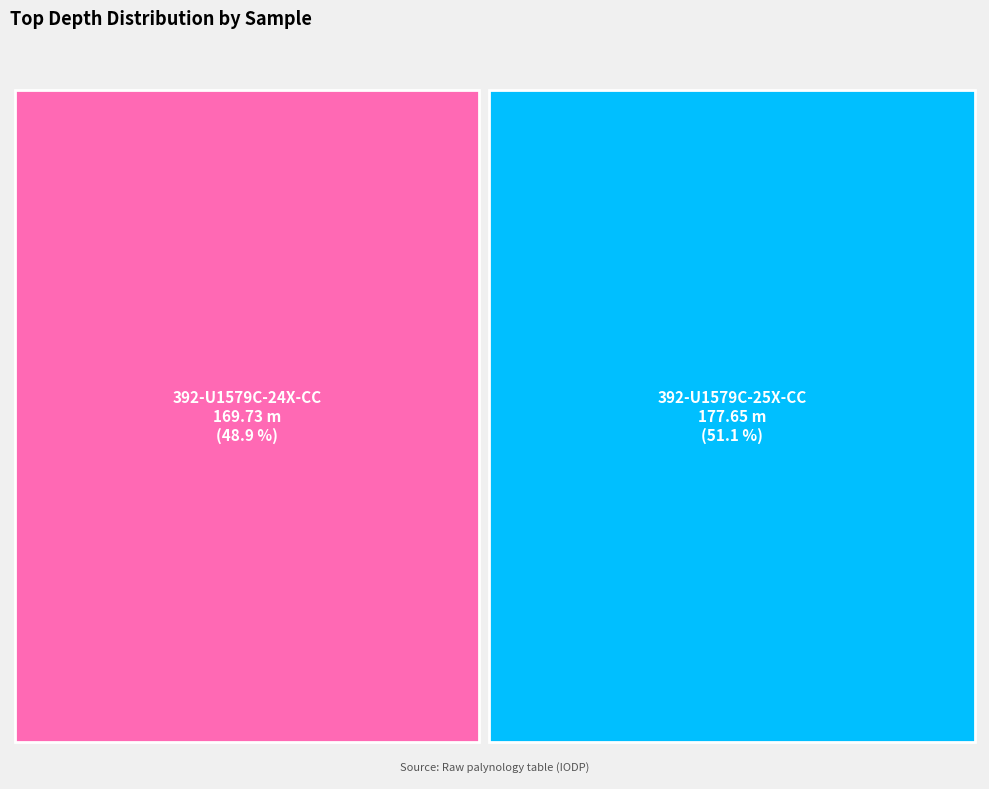

The 392-U1579C-24X-CC-PAL(29-34)-PALY slice represents 54% of the pie. True or false?

False